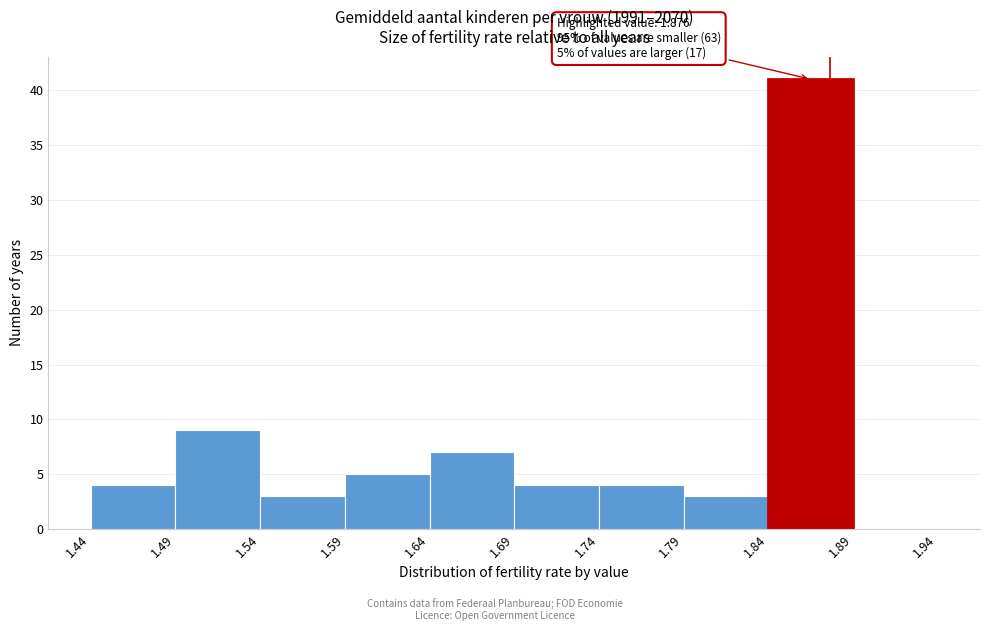

Which range on the x-axis has the tallest bar?

1.84 to 1.89